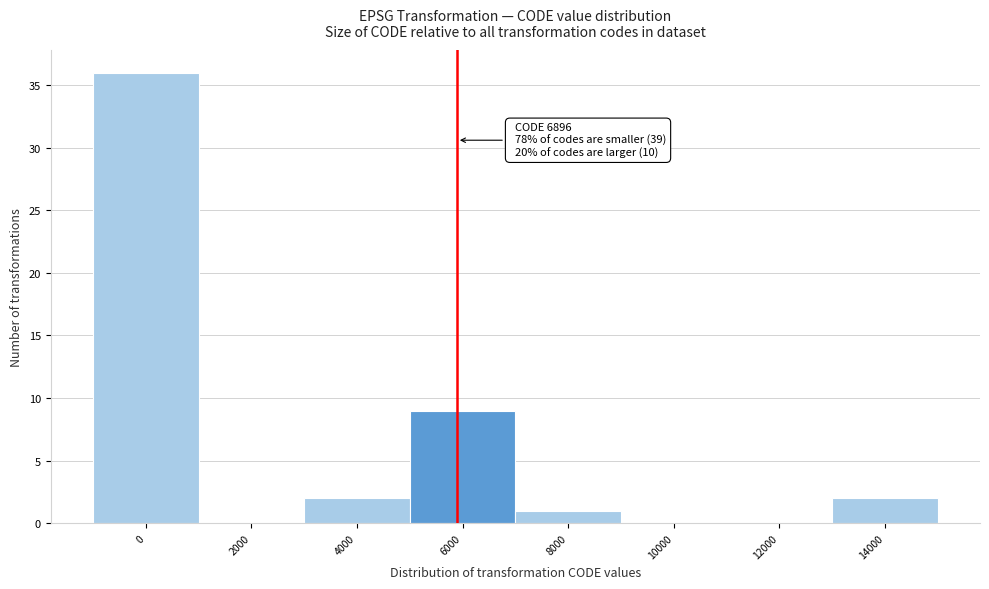

Reading left to right, list all the values displayed in this chart.

0=36	2000=0	4000=2	6000=9	8000=1	10000=0	12000=0	14000=2